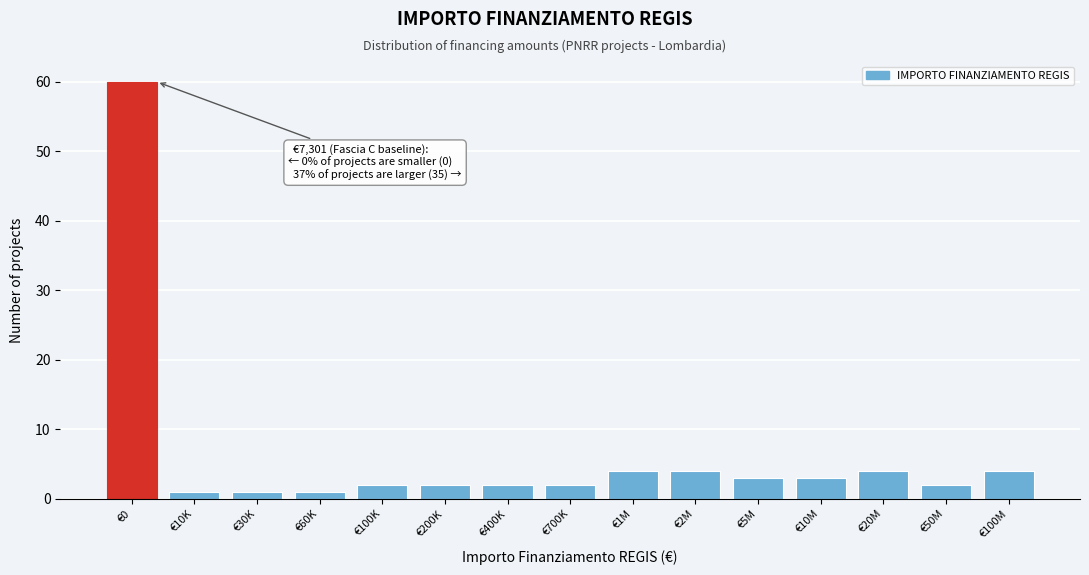

Reading left to right, list all the values displayed in this chart.

€0=60	€10K=1	€30K=1	€60K=1	€100K=2	€200K=2	€400K=2	€700K=2	€1M=4	€2M=4	€5M=3	€10M=3	€20M=4	€50M=2	€100M=4